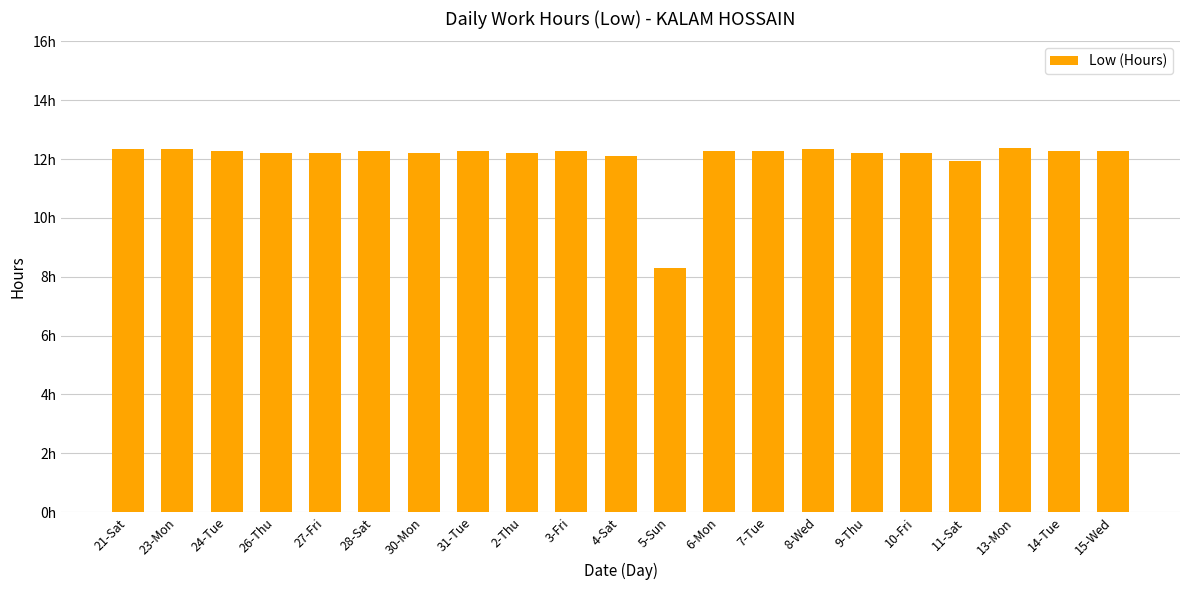

True or false: the data shows 18.5 at 11-Sat.

False